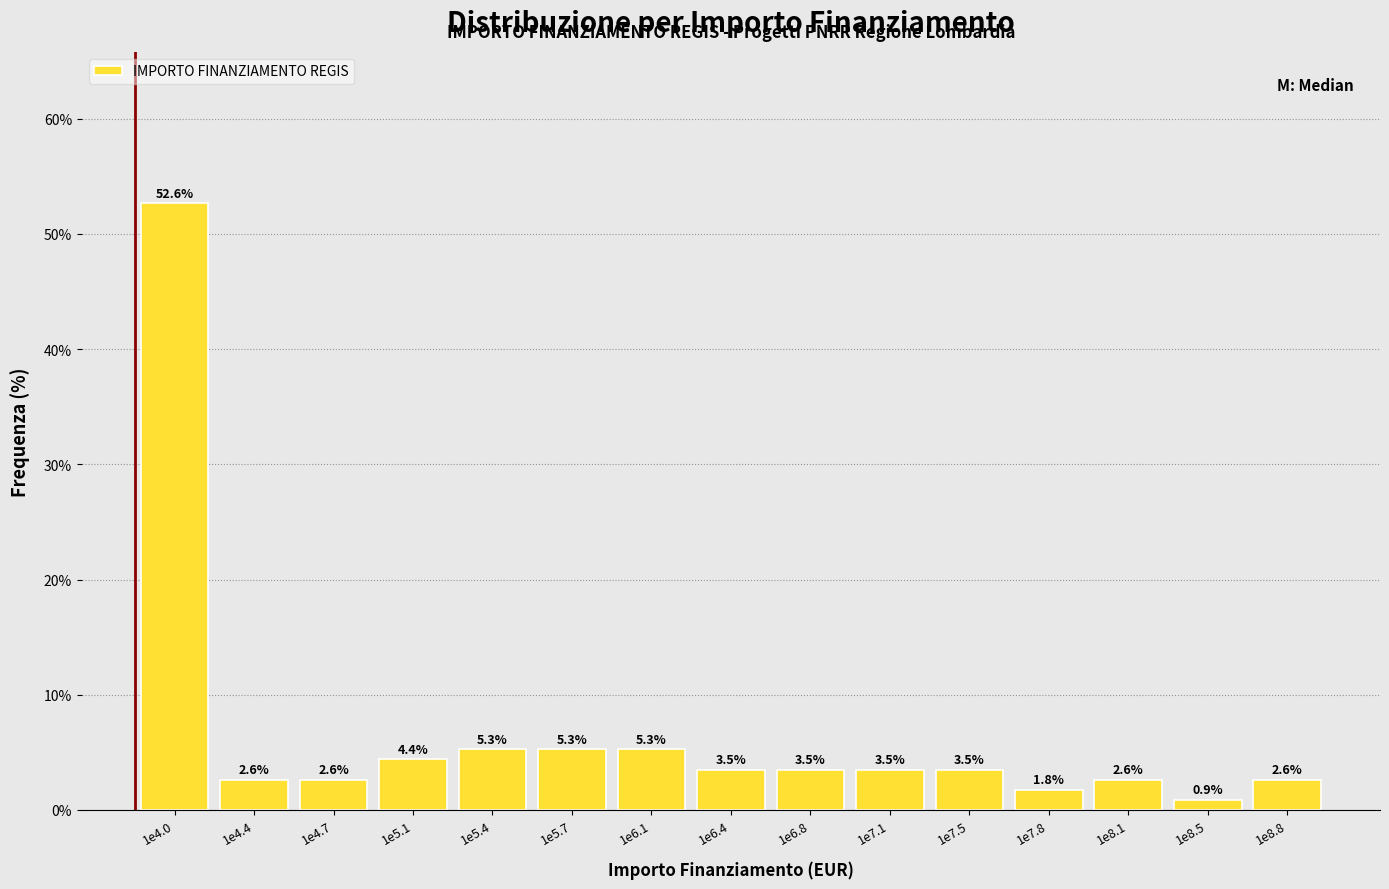

Reading left to right, transcribe all the data shown in this chart.

1e4.0=52.6	1e4.4=2.6	1e4.7=2.6	1e5.1=4.4	1e5.4=5.3	1e5.7=5.3	1e6.1=5.3	1e6.4=3.5	1e6.8=3.5	1e7.1=3.5	1e7.5=3.5	1e7.8=1.8	1e8.1=2.6	1e8.5=0.9	1e8.8=2.6